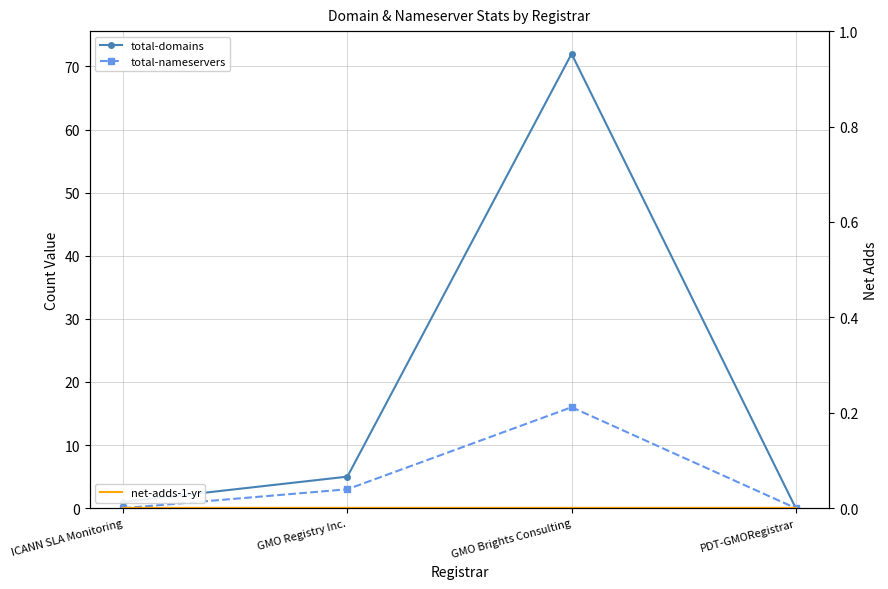

Is it true that total-domains equals 1 at ICANN SLA Monitoring?

True